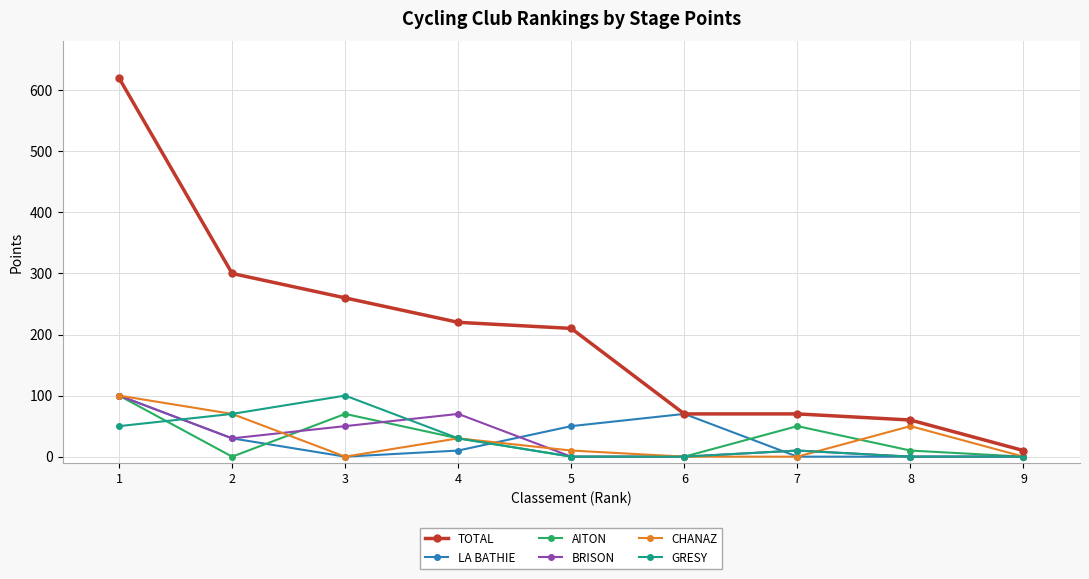

At which category does the chart reach its peak across all series?

1